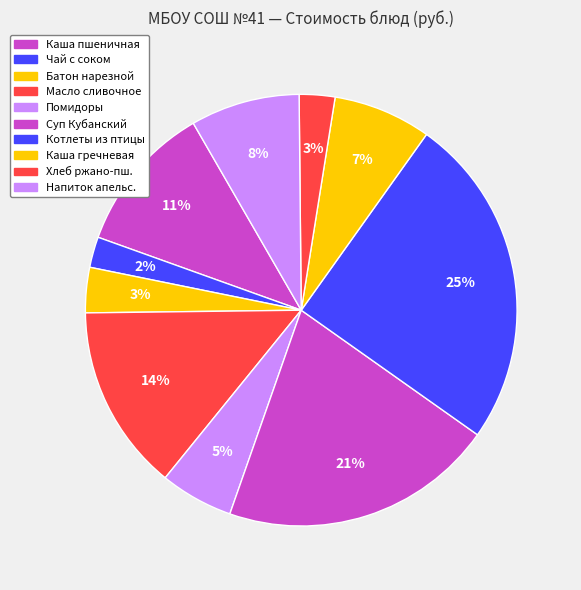

How many segments does this pie chart have?

10